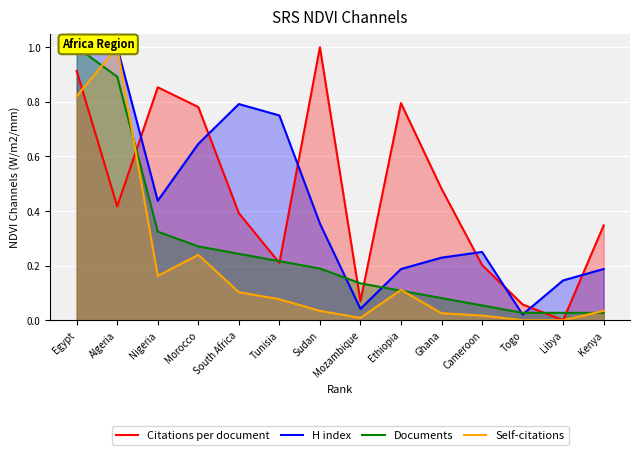

Is it true that Self-citations equals 0.3 at Morocco?

False